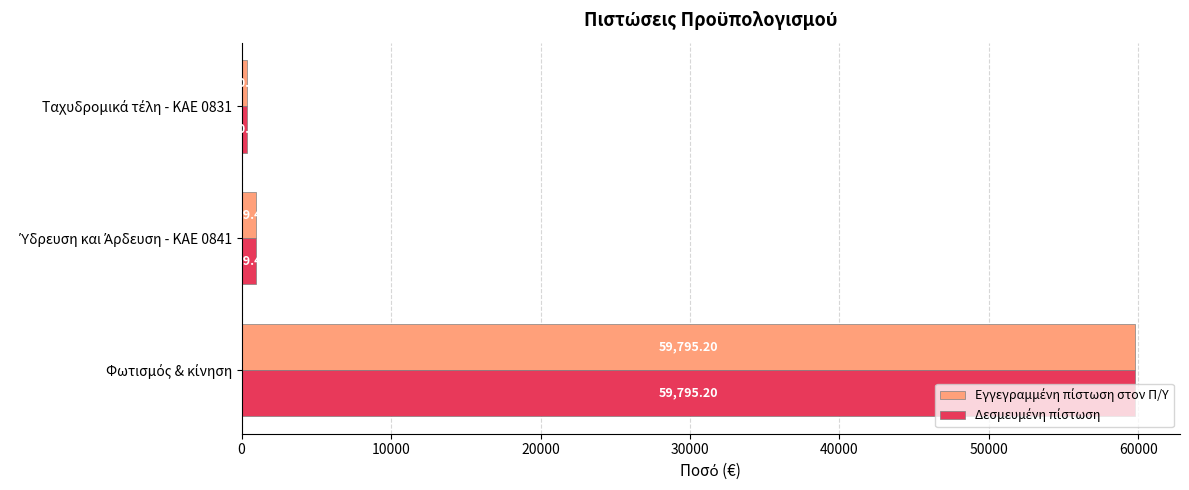

What is the value of the Δεσμευμένη πίστωση bar at the 1st from the left?

59795.2